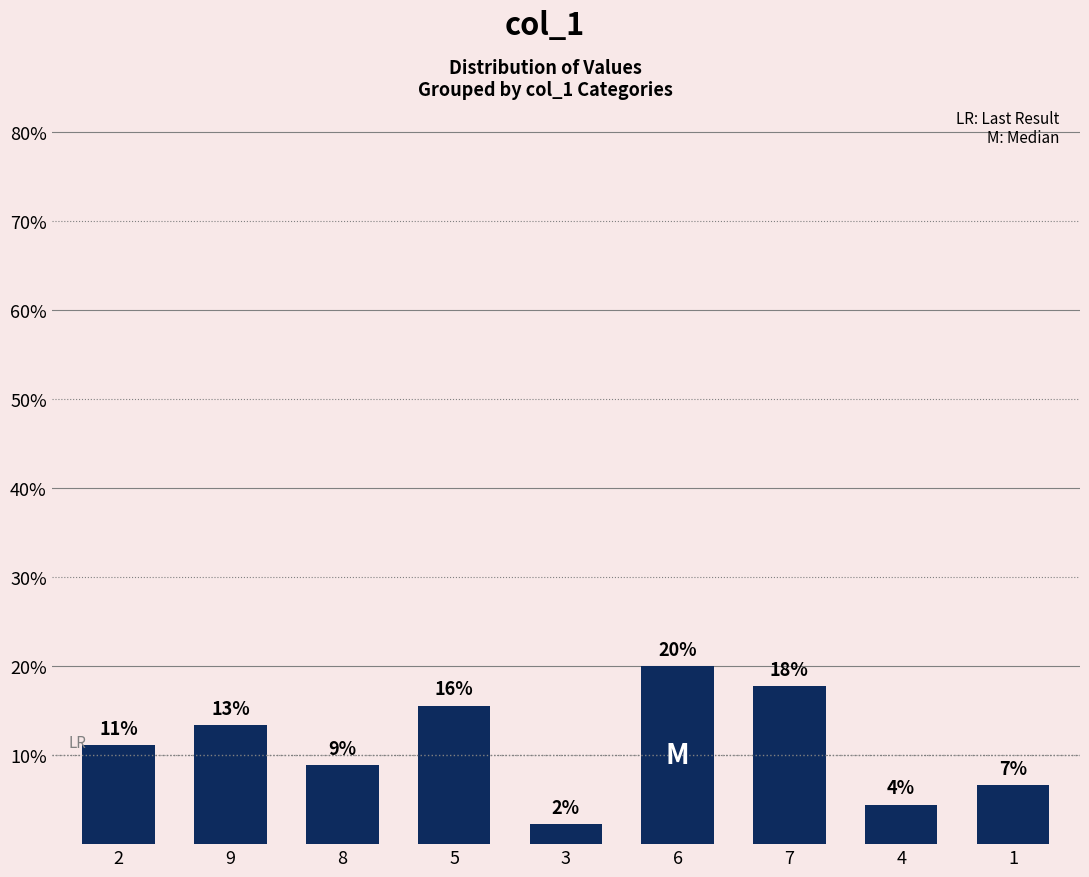

Does the chart contain any negative values?

No